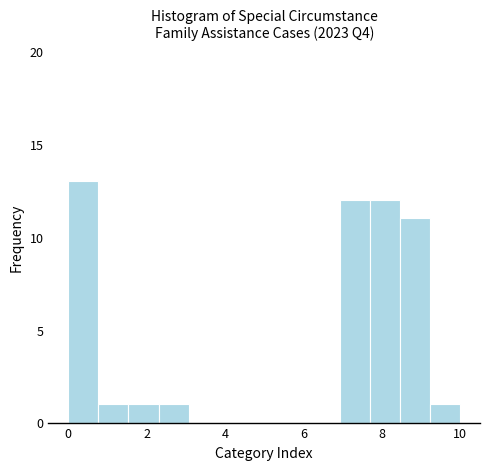

Read against the x-axis, roughly where is the centre of the tallest bar?

0.4